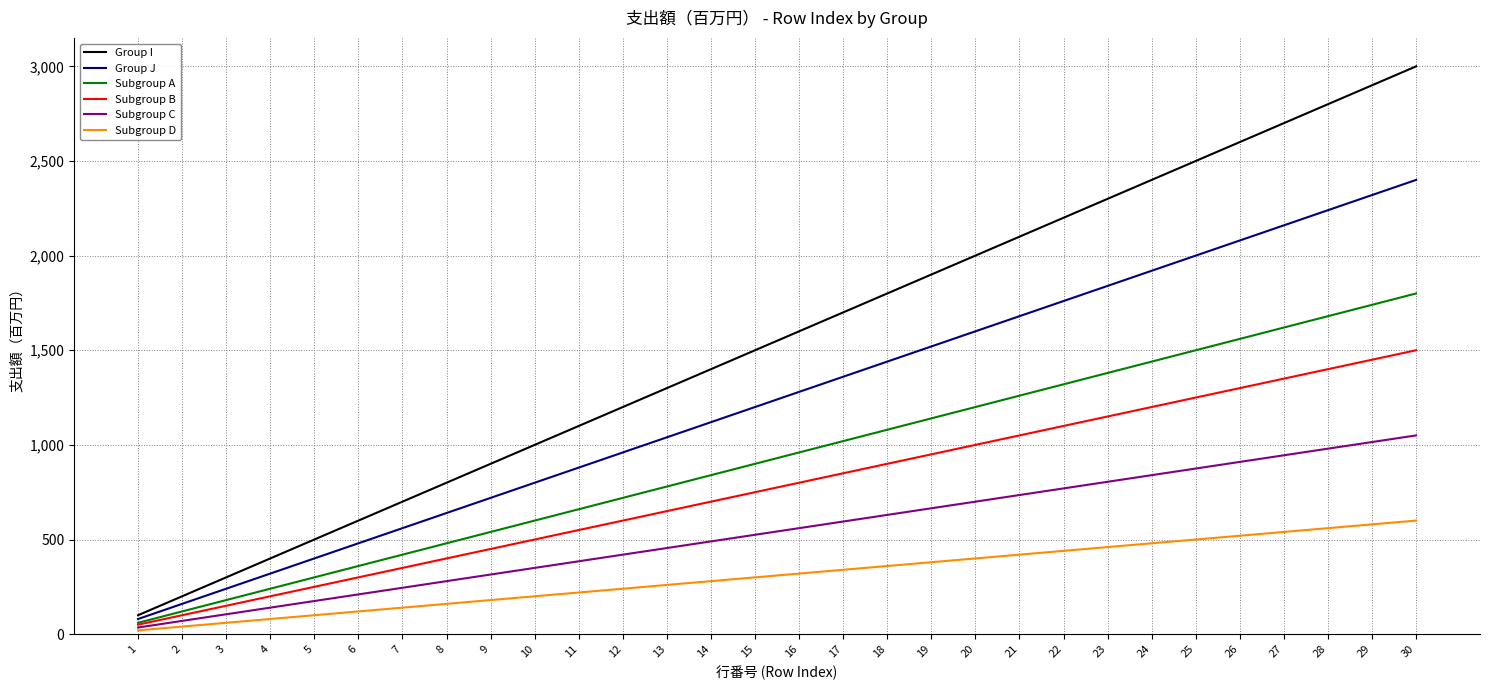

How many categories are shown in the chart?

30